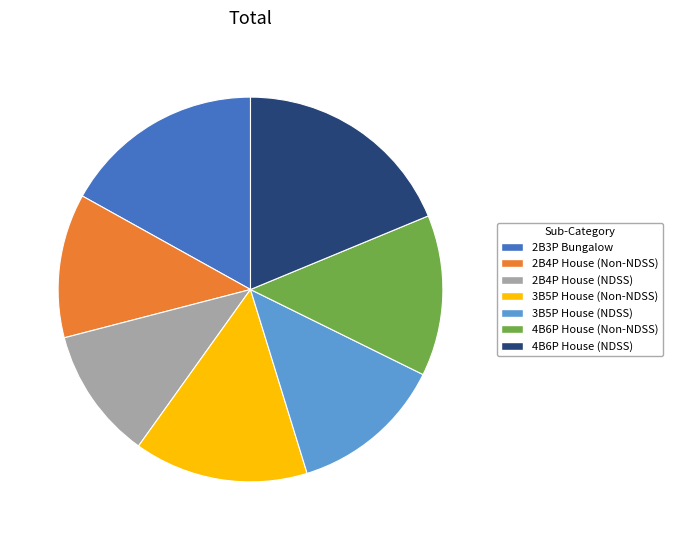

Do 4B6P House (Non-NDSS) and 3B5P House (Non-NDSS) together represent more than half of the pie?

No